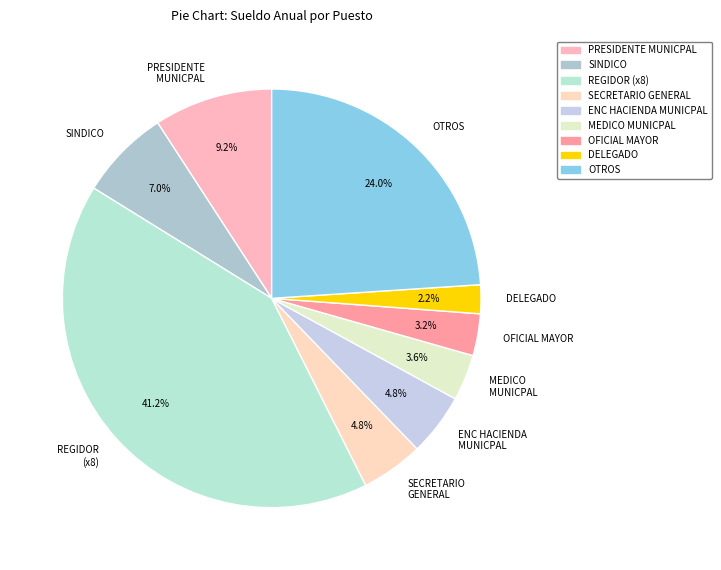

What is the smallest slice in the pie chart?

DELEGADO